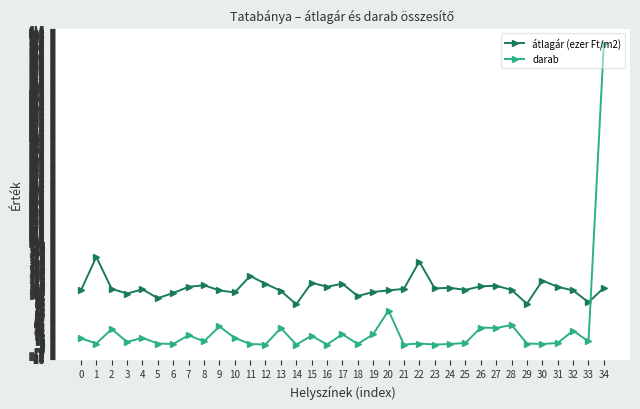

What is the spread (max minus min) of values at 24?

109